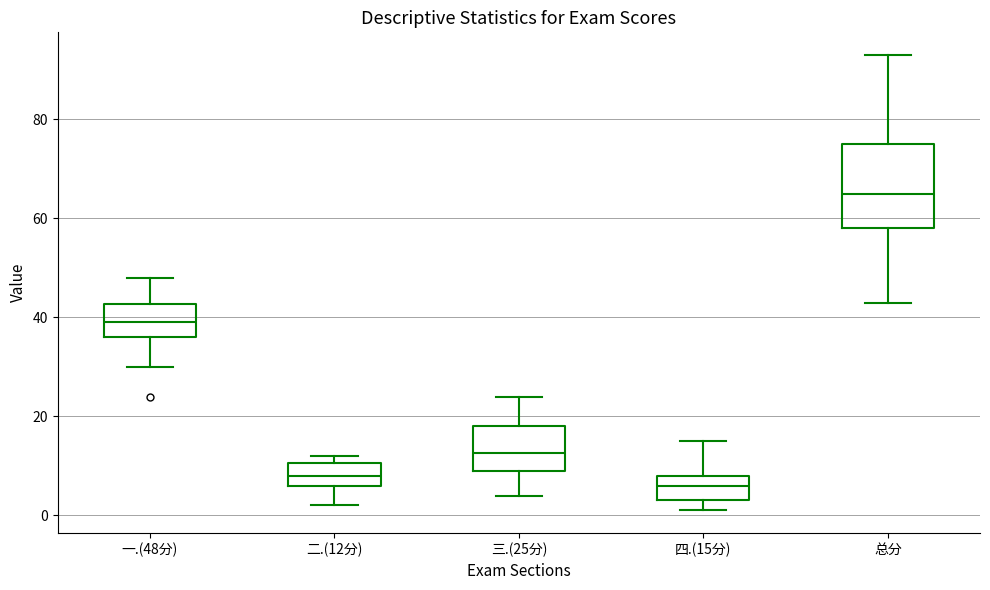

Which box's median line is the highest?

总分